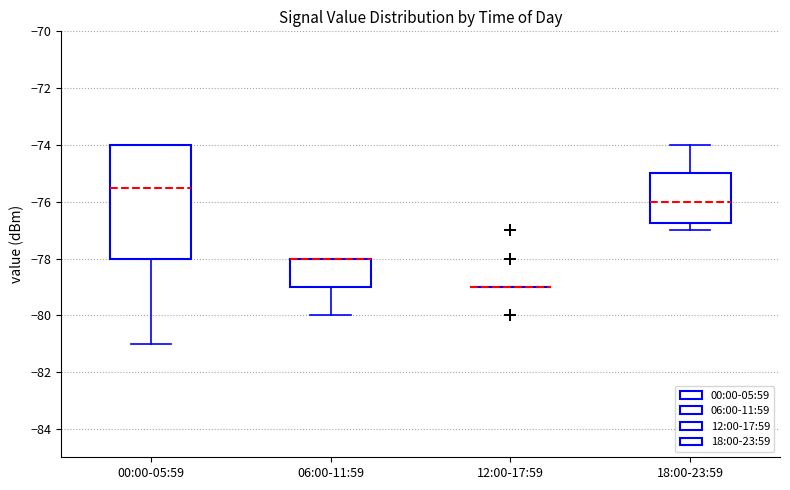

Reading left to right, read every box against the y-axis: the position of its median line, the range the box covers, and the ends of its whiskers. The values are not printed on the chart, so give them approximately, as read against the axis.

00:00-05:59: median -75.4, box -78.0 to -74.0, whiskers -81.0 to -74.0
06:00-11:59: median -78.0 (drawn on the box's upper edge), box -79.0 to -78.0, whiskers -80.0 to -78.0
12:00-17:59: box collapsed to a line at -79.0, whiskers -79.0 to -79.0
18:00-23:59: median -76.0, box -76.8 to -75.0, whiskers -77.0 to -74.0